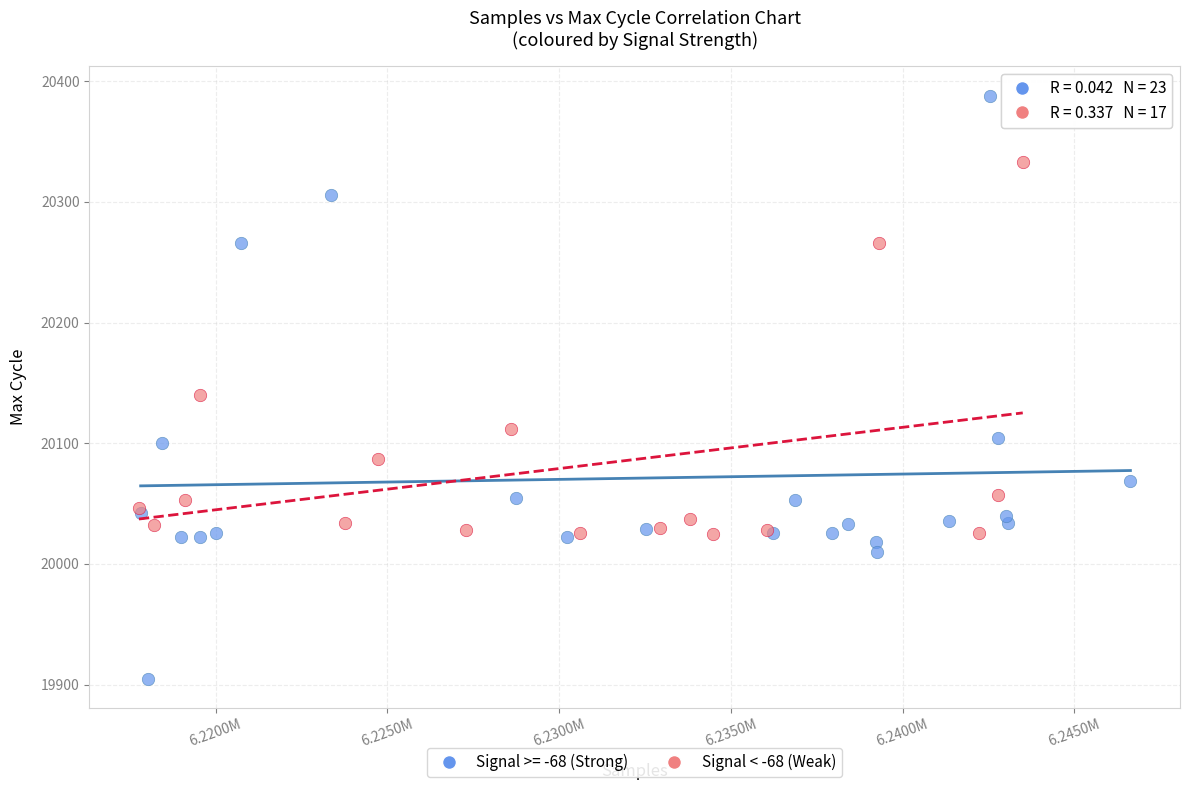

Which series contains the lowest Y value?

Signal >= -68 (Strong)